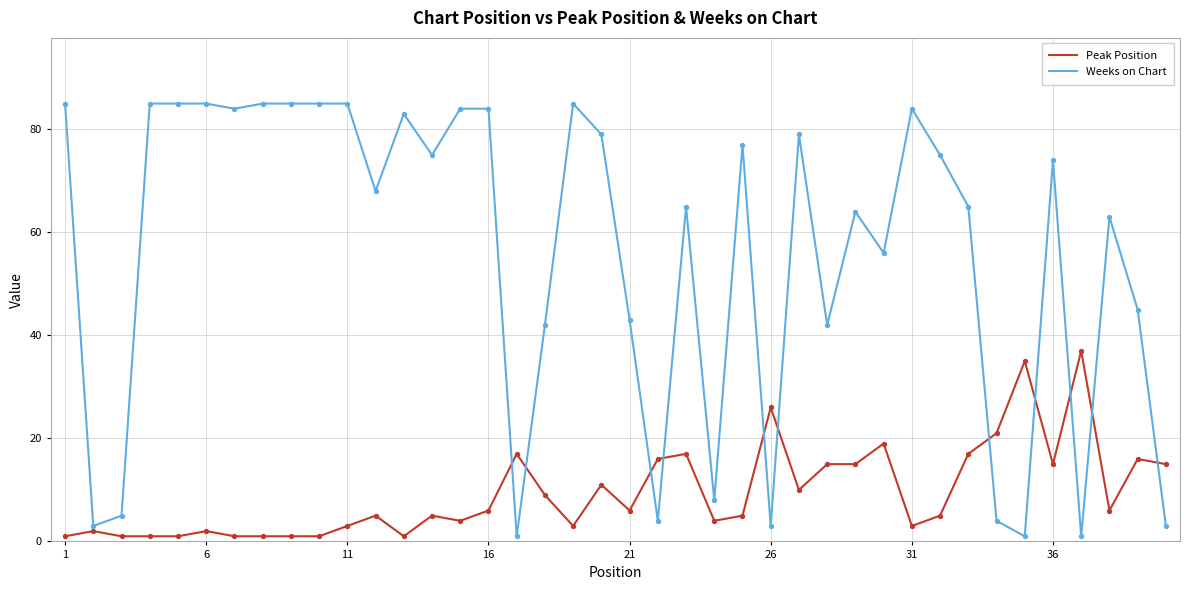

What are all the series names shown in the legend?

Peak Position, Weeks on Chart